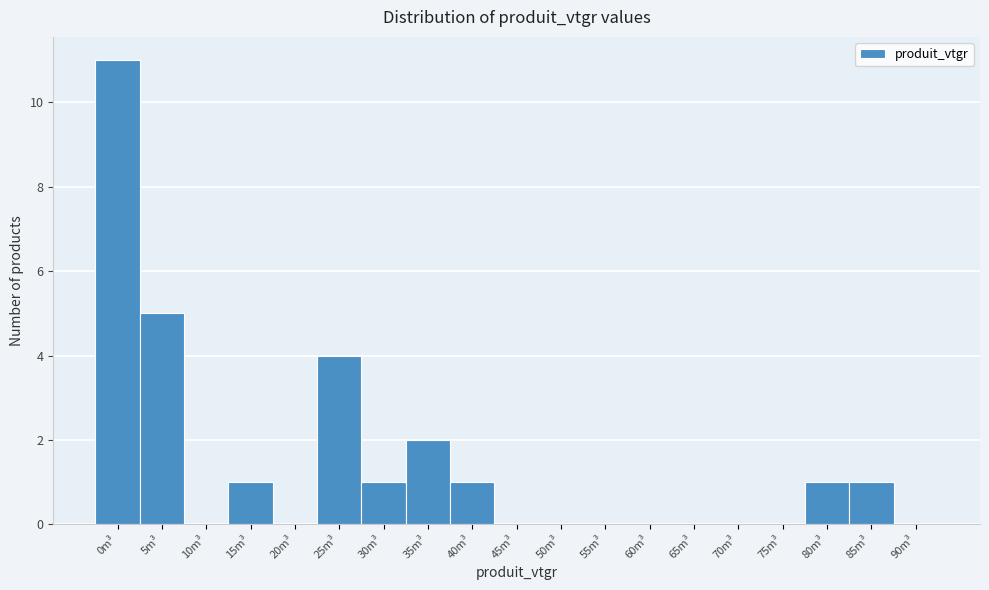

Reading left to right, what are all the values shown in this chart?

0m³=11	5m³=5	10m³=0	15m³=1	20m³=0	25m³=4	30m³=1	35m³=2	40m³=1	45m³=0	50m³=0	55m³=0	60m³=0	65m³=0	70m³=0	75m³=0	80m³=1	85m³=1	90m³=0